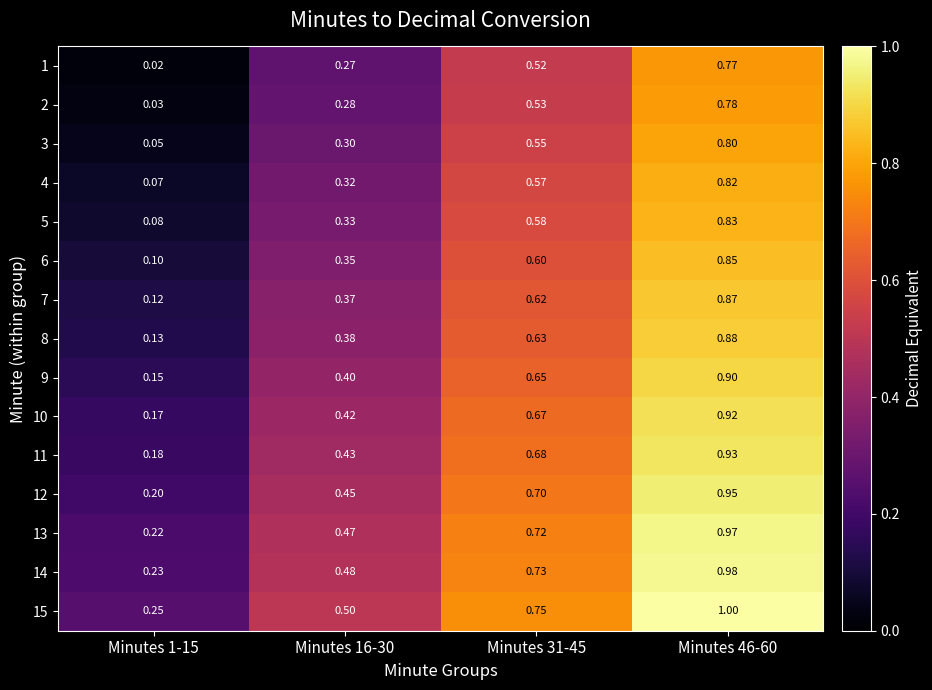

How many distinct data groups are displayed?

15